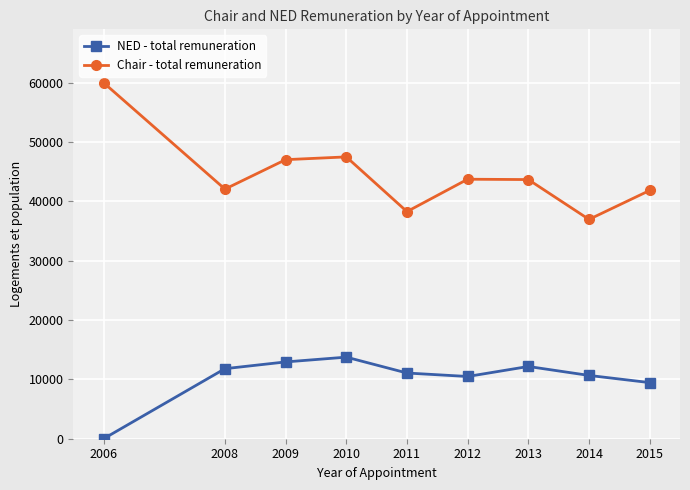

What is the greatest value displayed?

60000.0